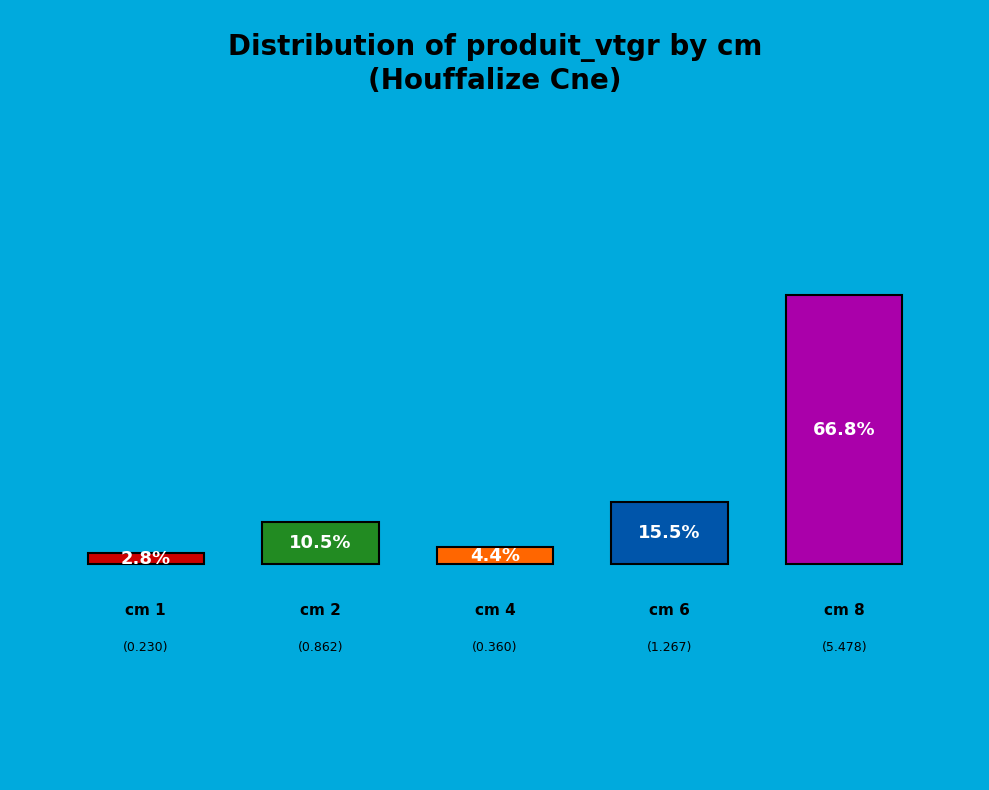

To the nearest percent, what percentage of the pie is 2?

11%